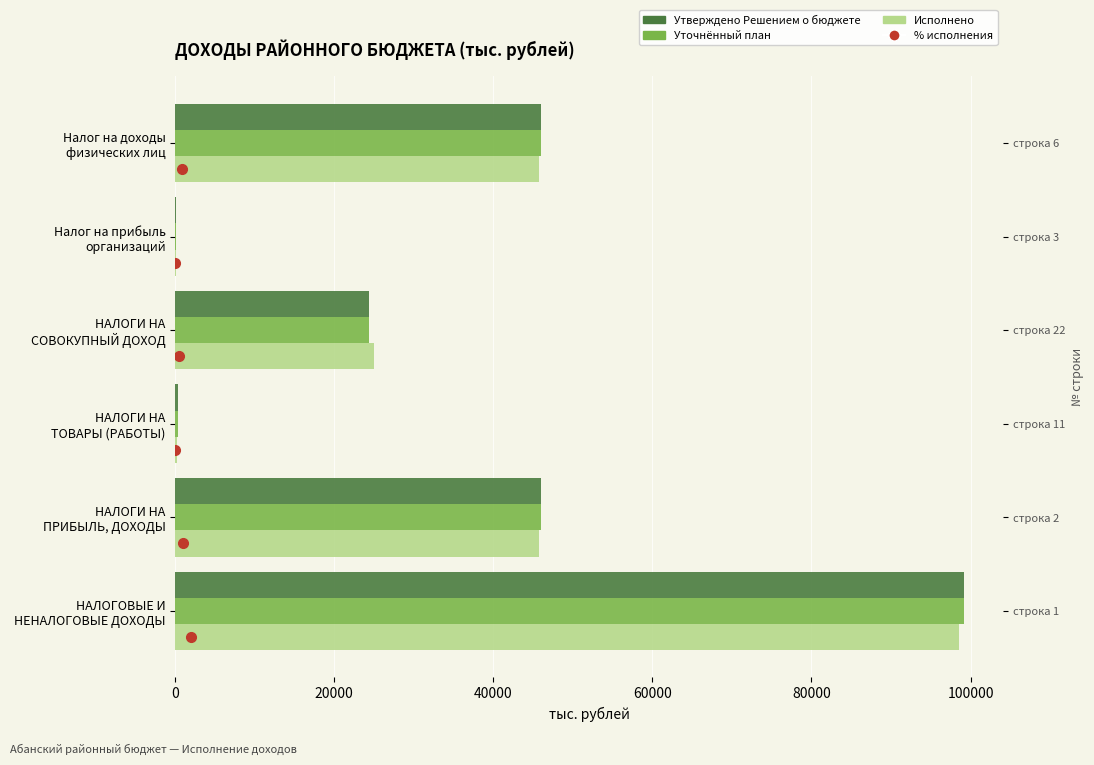

What is the average value of the Исполнено series?

35905.8